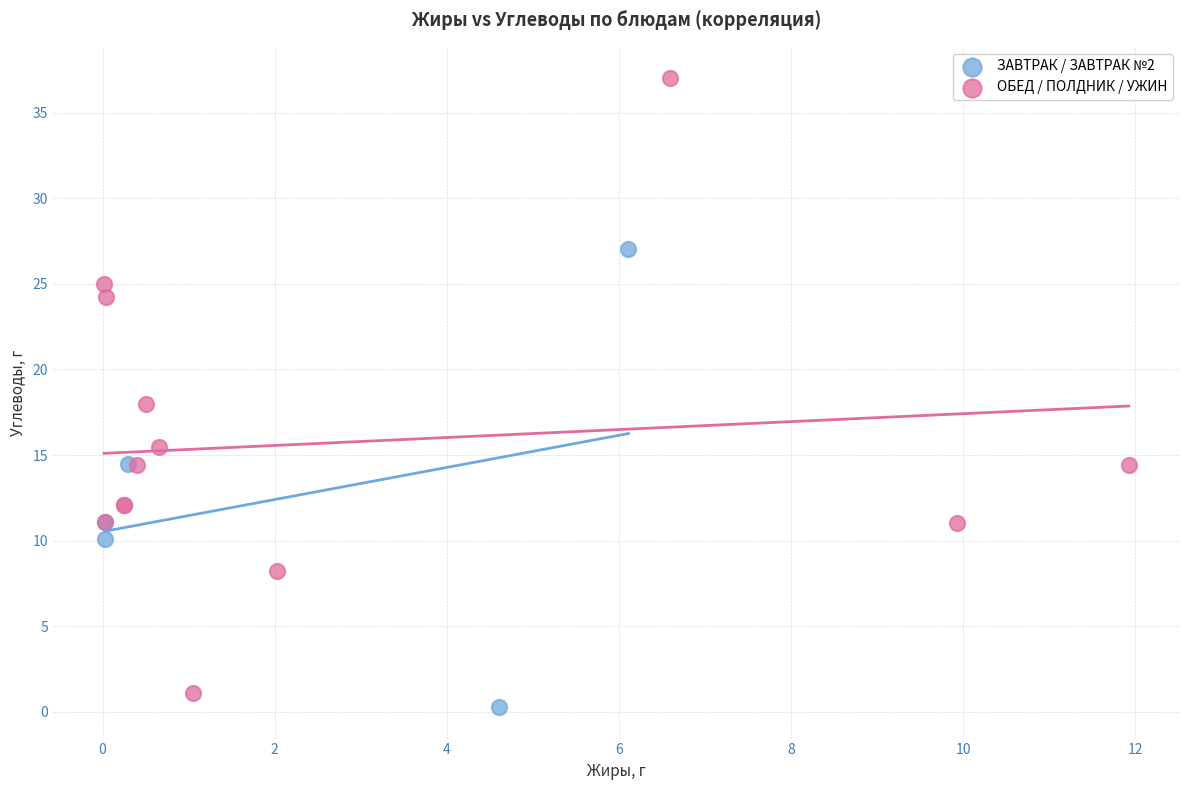

Which series reaches the minimum Y coordinate?

ЗАВТРАК / ЗАВТРАК №2